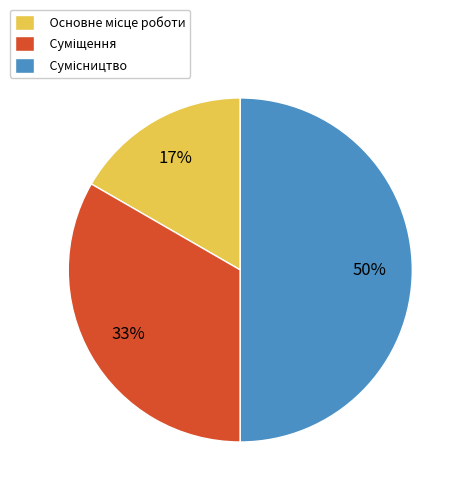

To the nearest percent, what is the average slice percentage?

33%